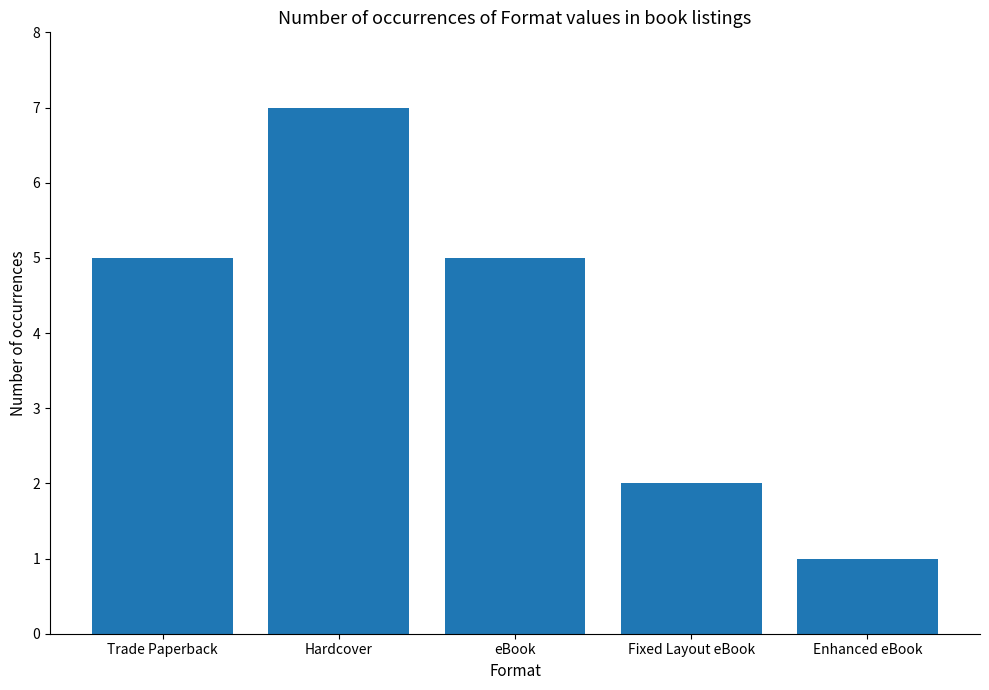

What is the sum of all values?

20